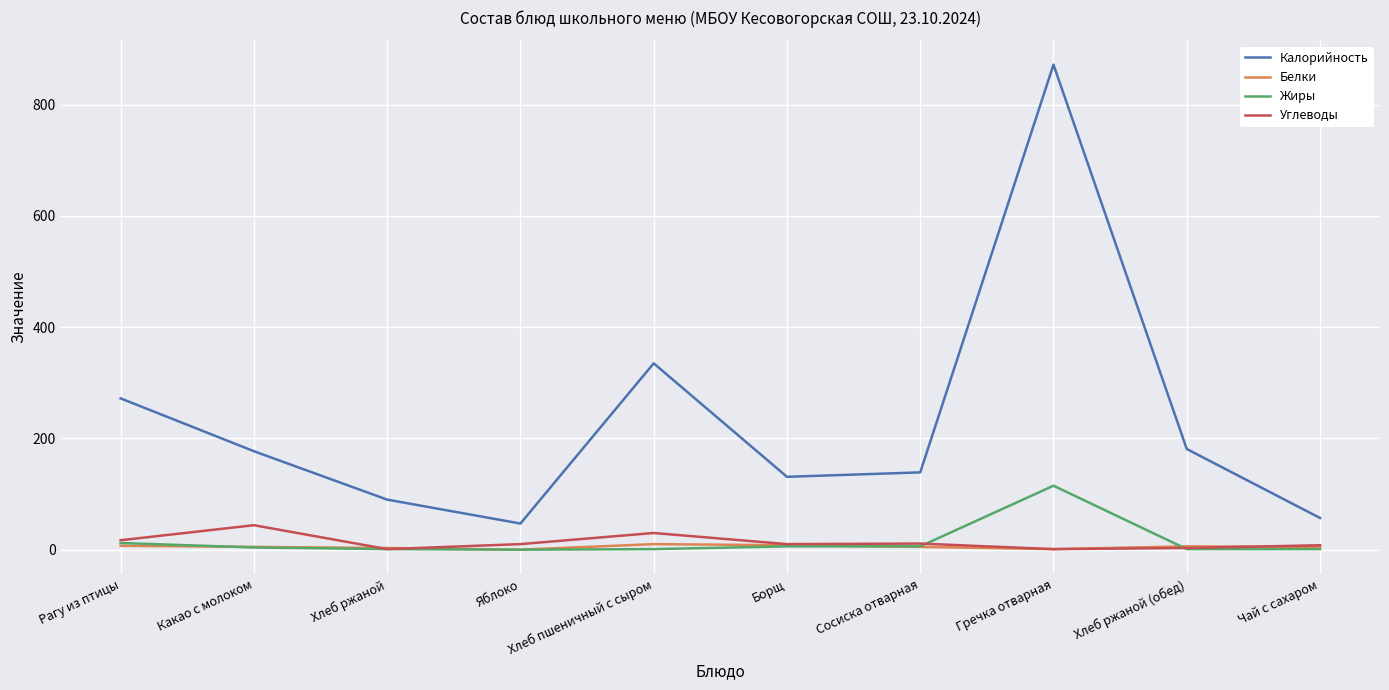

Between Рагу из птицы and Хлеб ржаной, which series saw the biggest shift?

Калорийность